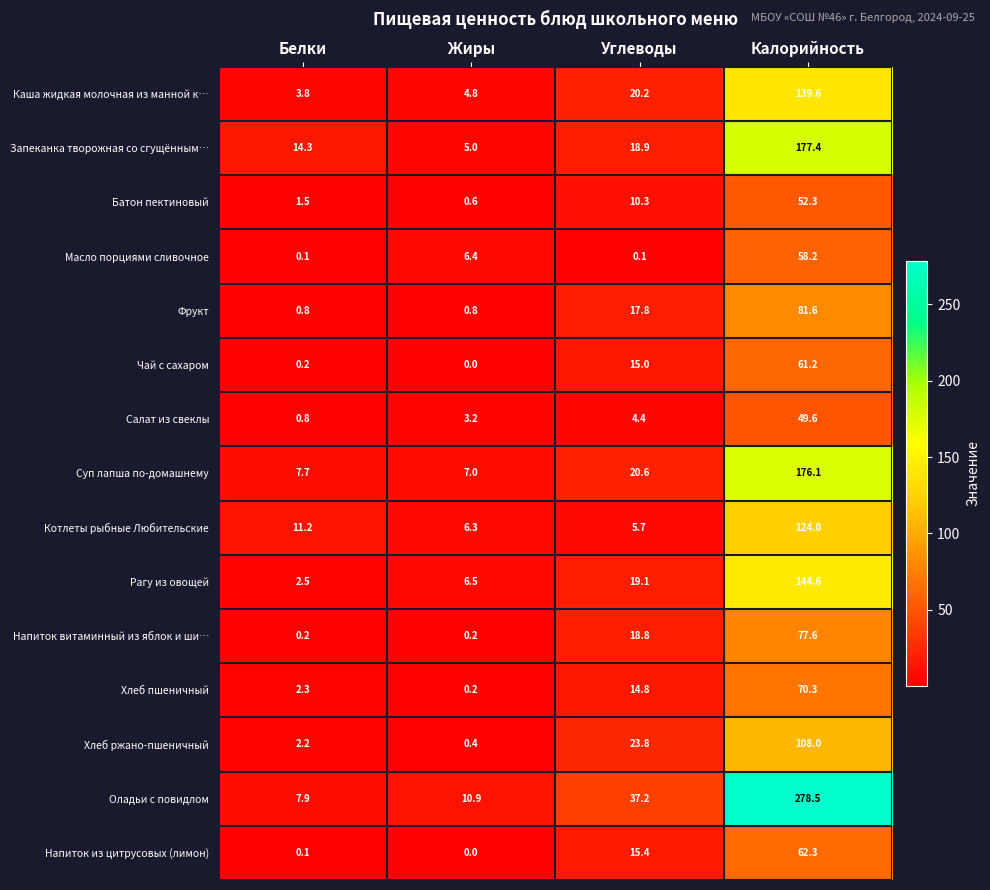

What is the difference between the maximum and minimum values in the Напиток из цитрусовых (лимон) series?

62.3